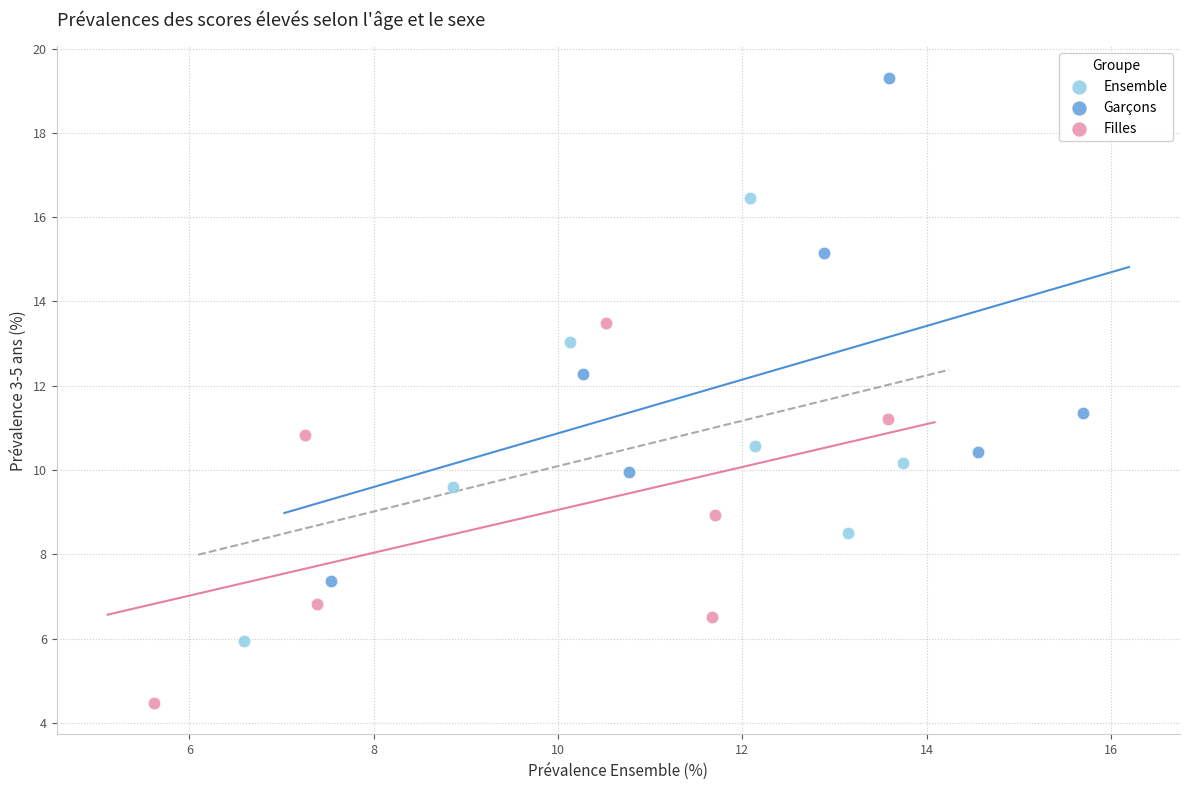

Which series reaches the minimum Y coordinate?

Filles